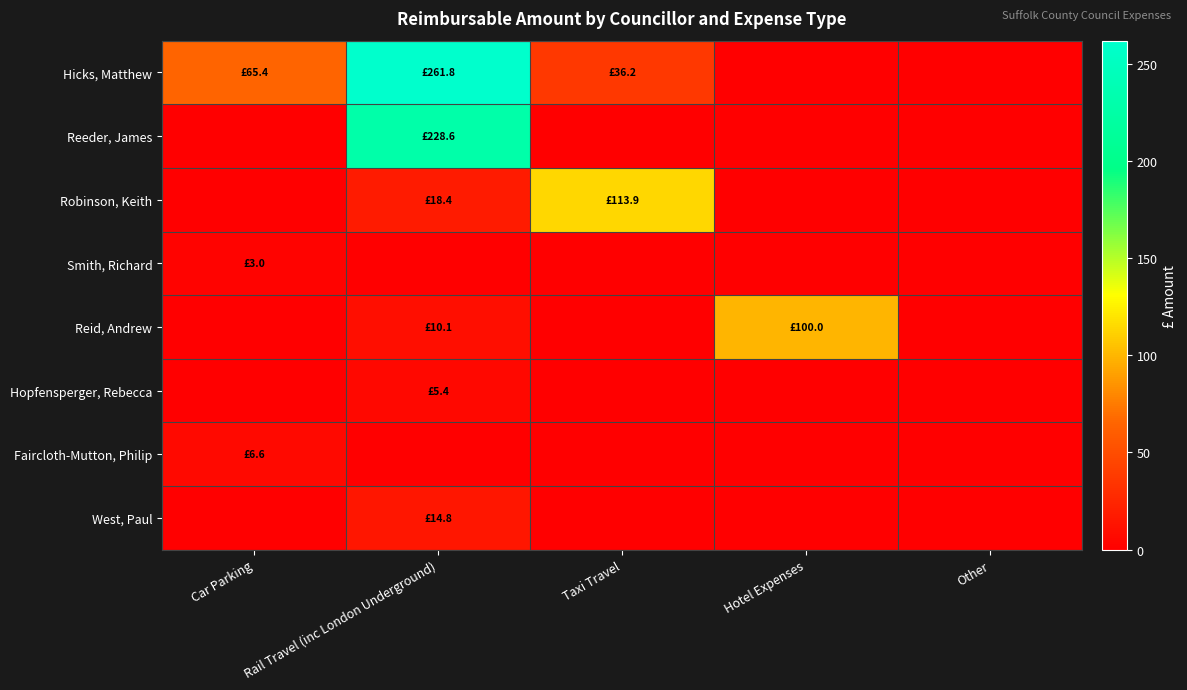

Which series has the largest total across all categories?

Hicks, Matthew